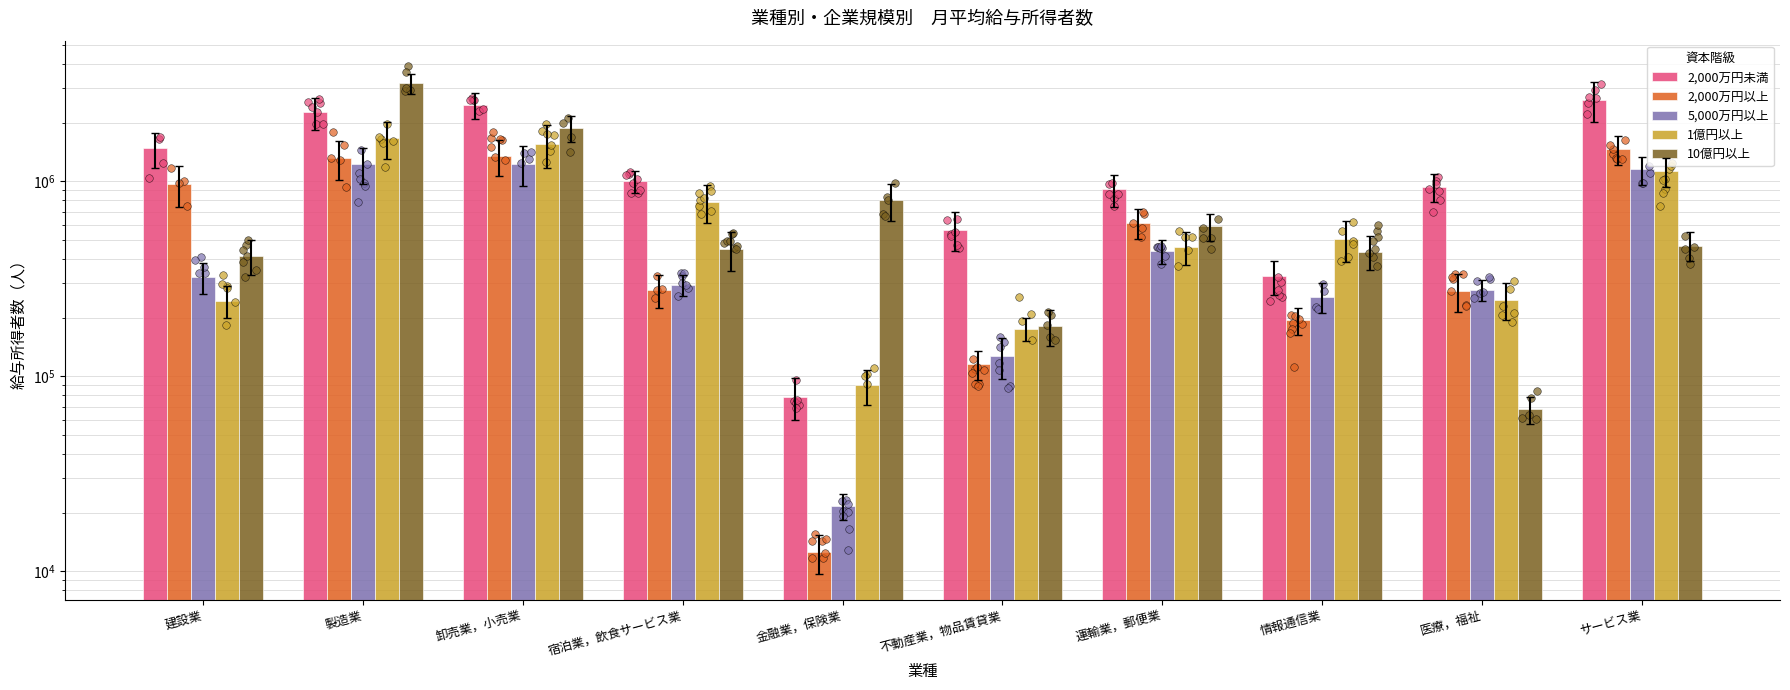

At how many categories does at least one series exceed 1502829?

3